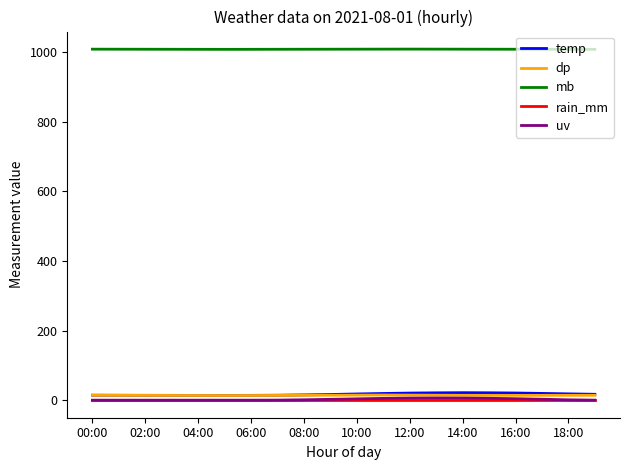

What is the greatest value displayed?

1009.4